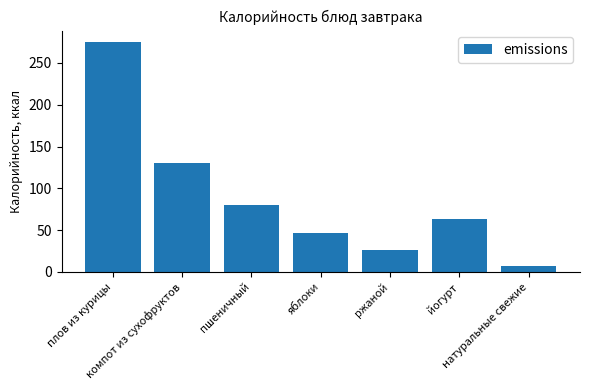

What is the label of the 7th bar from the right?

плов из курицы